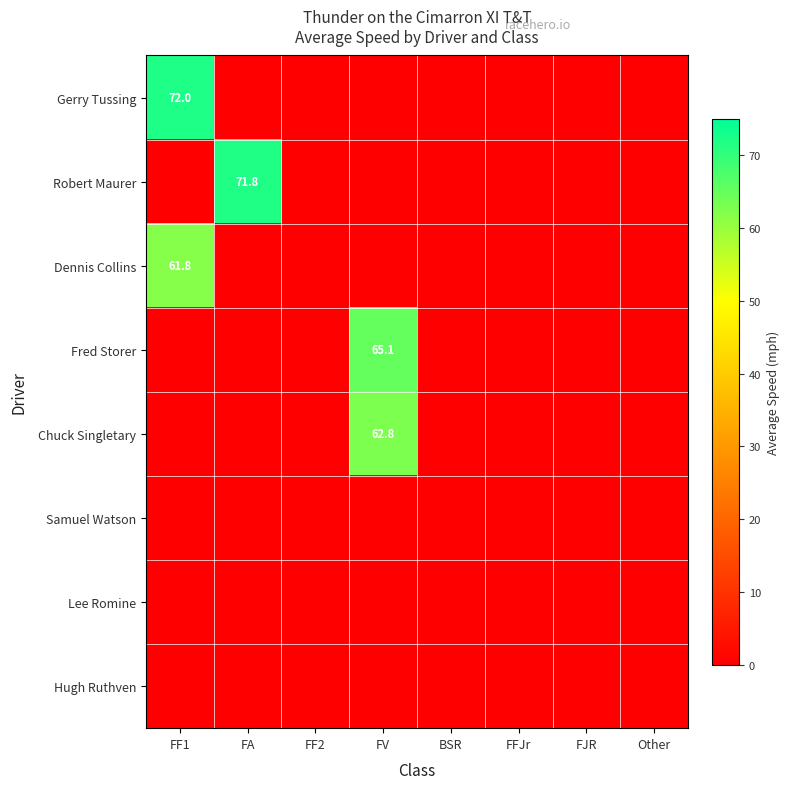

The value of Samuel Watson at FA is 0.0. True or false?

True